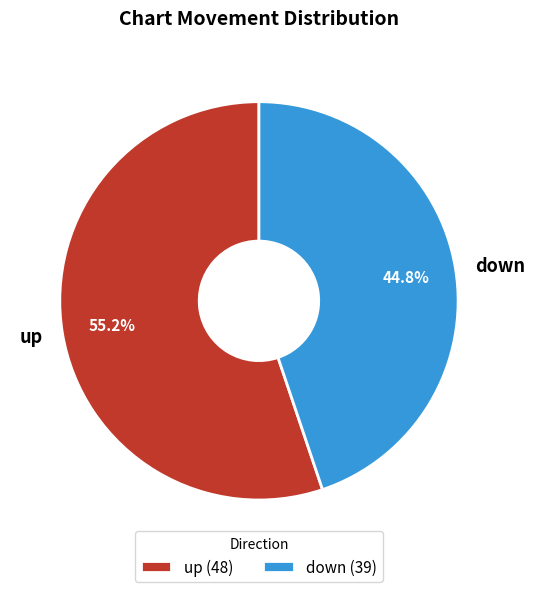

How many segments does this pie chart have?

2